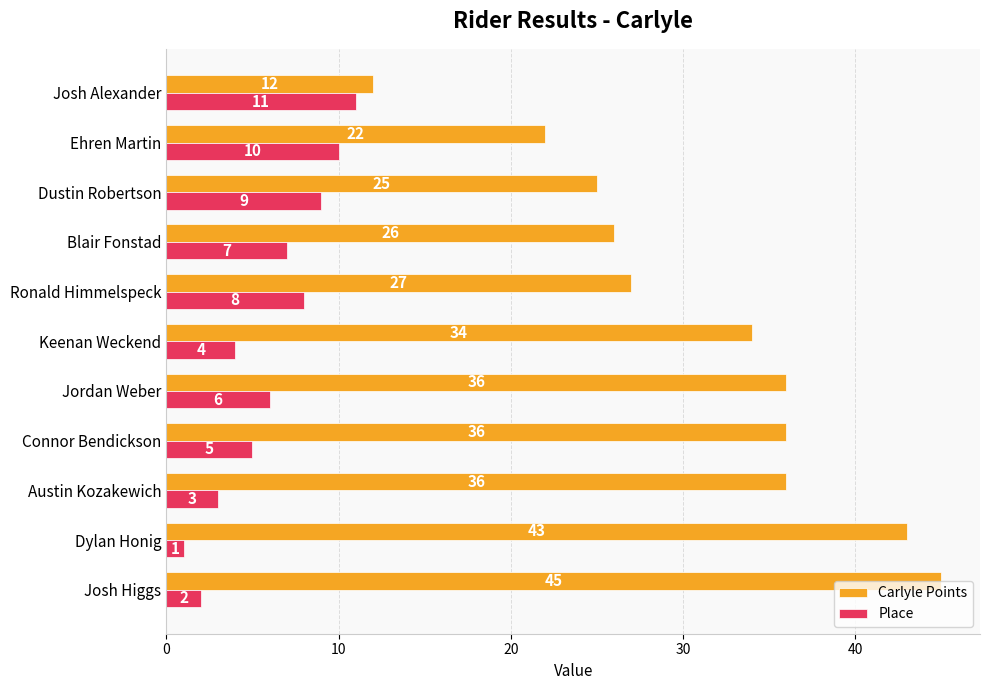

Count the number of data series in this chart.

2